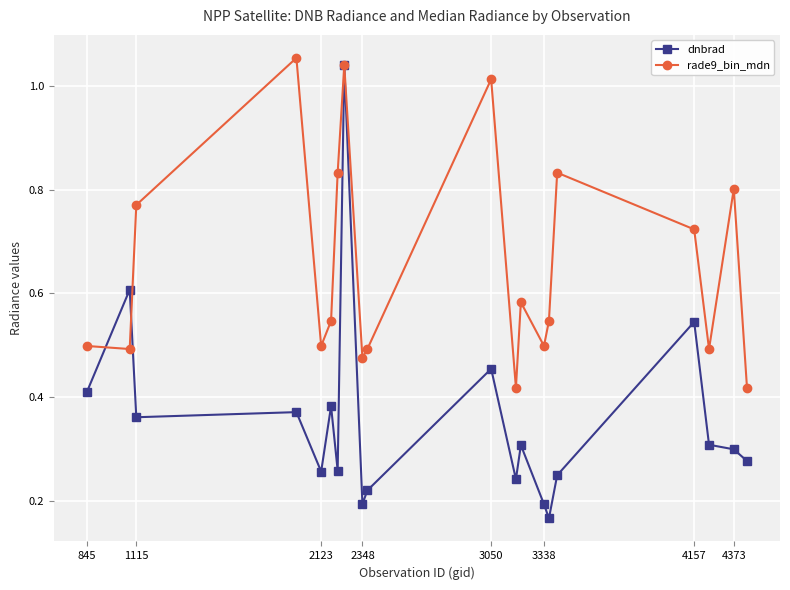

After their last crossing, which series has the higher values: dnbrad or rade9_bin_mdn?

rade9_bin_mdn